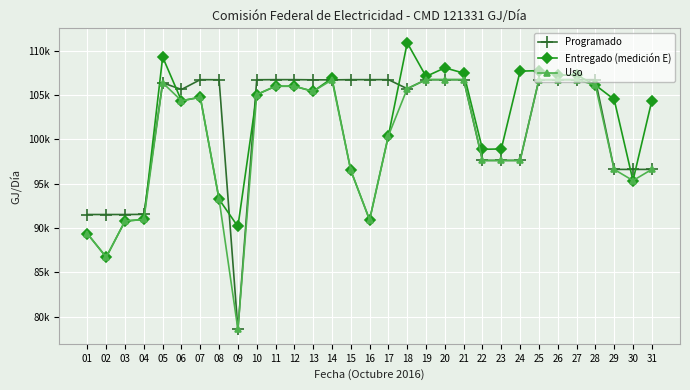

Is it true that Uso equals 106722.7 at 26?

True